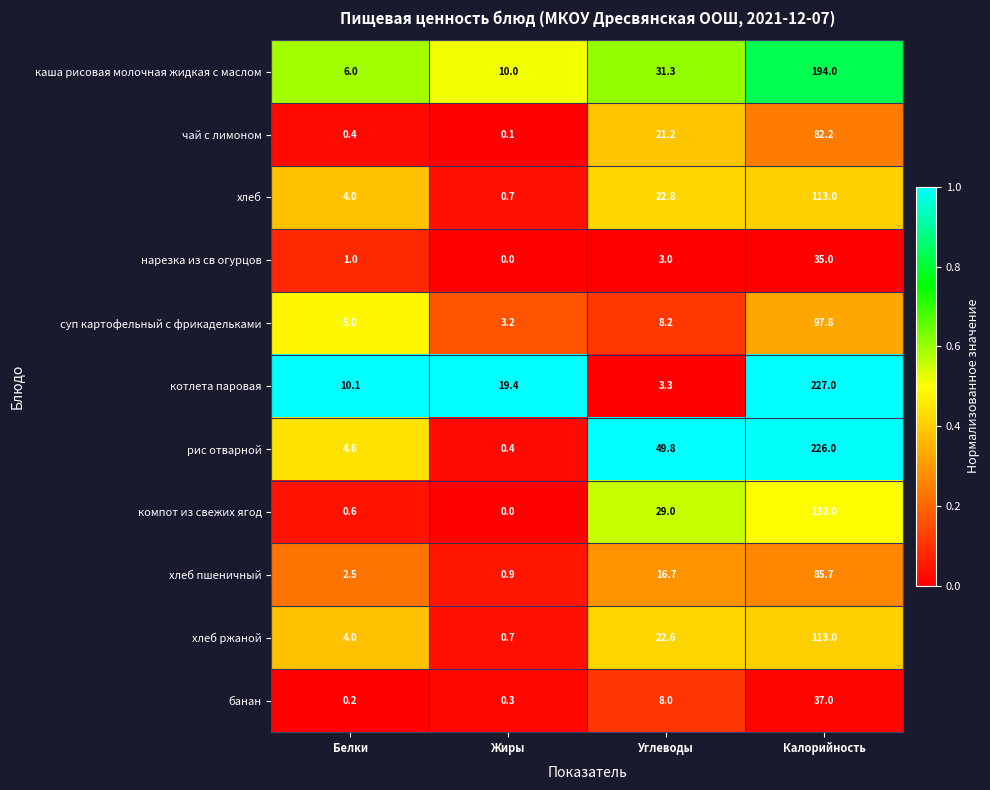

Which series has the widest spread of values?

рис отварной